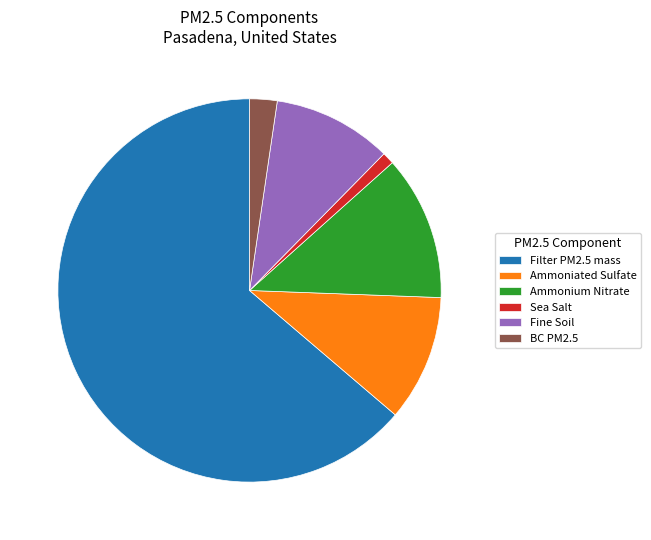

Count the number of slices in the pie.

6